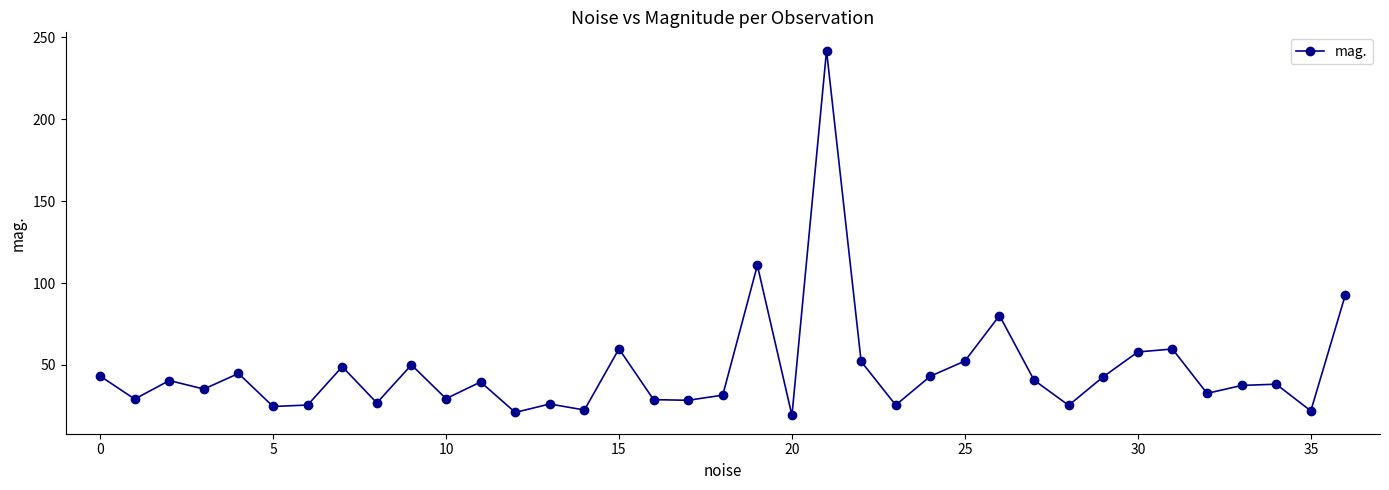

What is the value of the 7th point from the left?

25.5